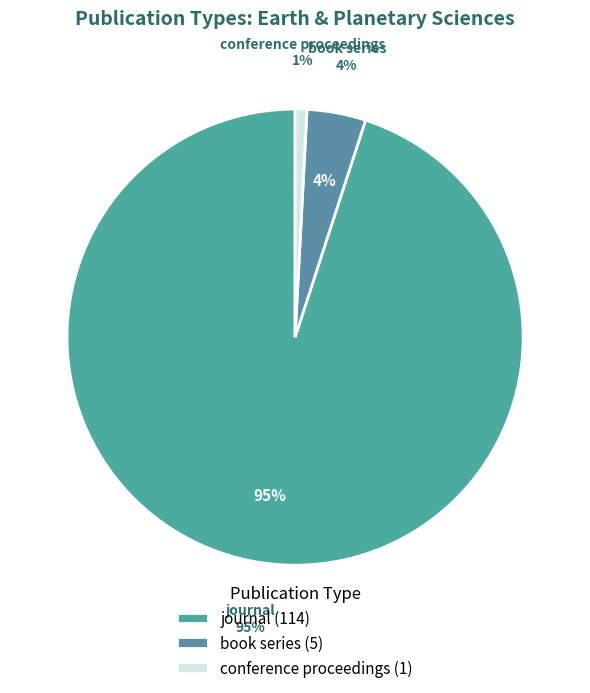

To the nearest percent, what is the difference between the largest and smallest slice percentages?

94%